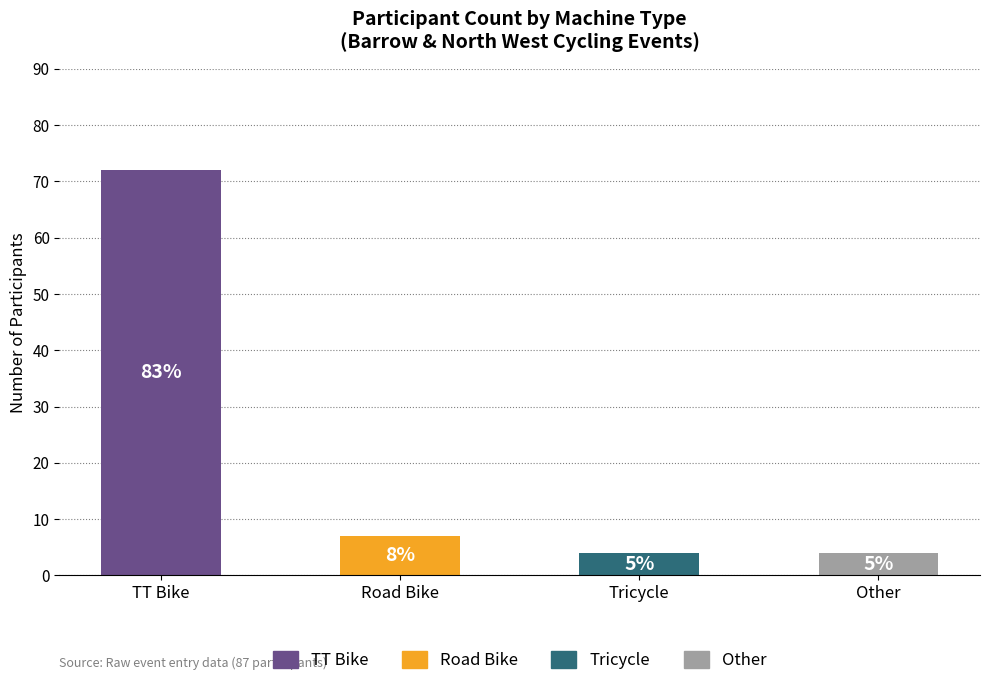

Reading right to left, extract all data points from this chart.

Other=4	Tricycle=4	Road Bike=7	TT Bike=72